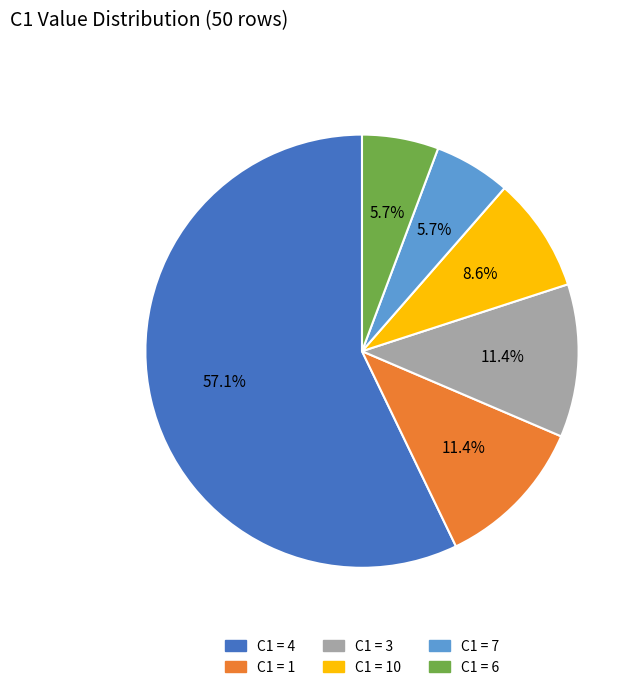

Is there any slice that represents more than half of the pie?

Yes